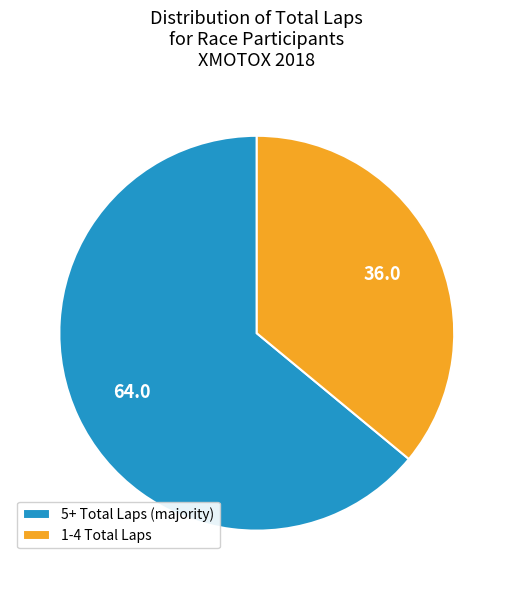

Which category has the biggest portion of the pie?

5+ Total Laps (majority)